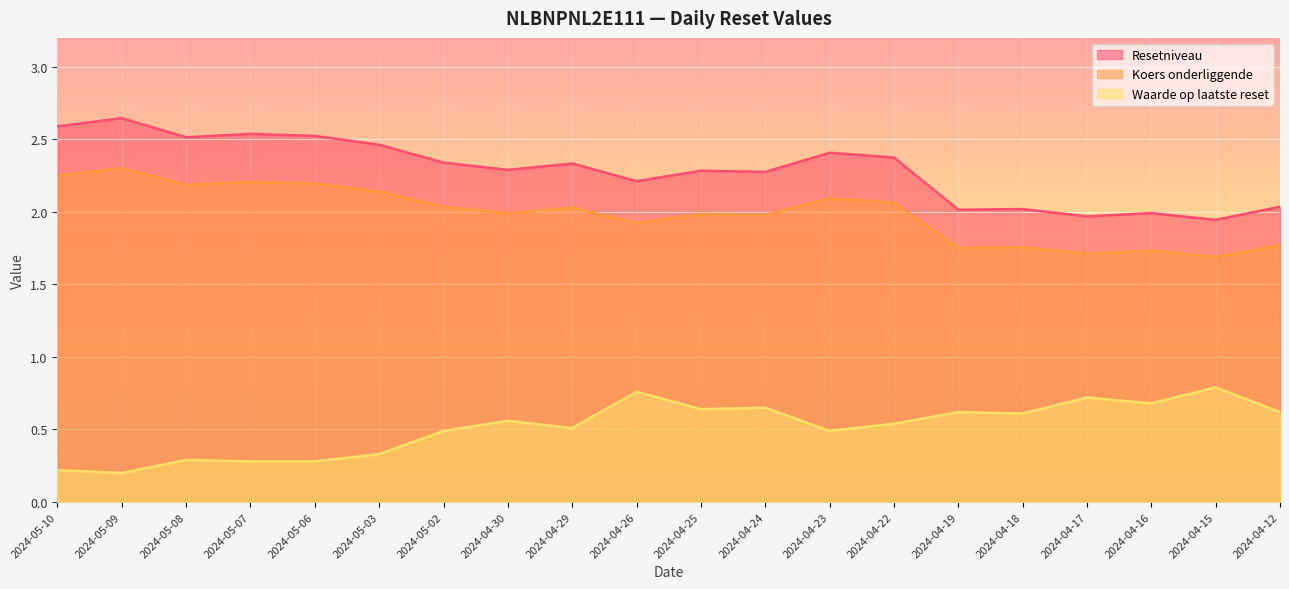

At which label does Waarde op laatste reset reach its peak?

2024-04-15